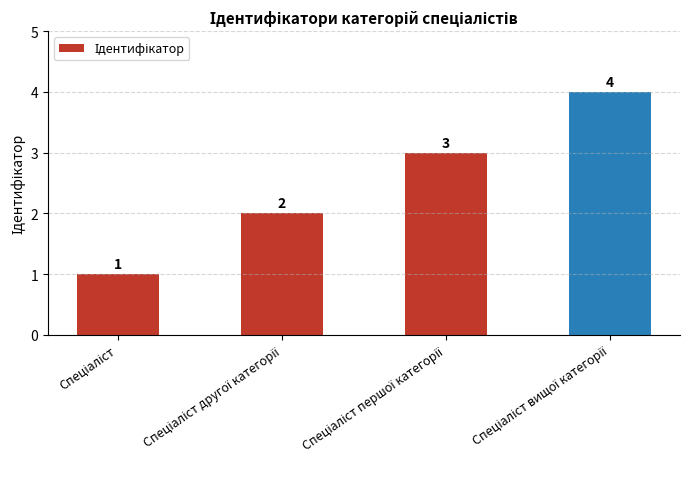

Reading left to right, list all the values displayed in this chart.

1	2	3	4